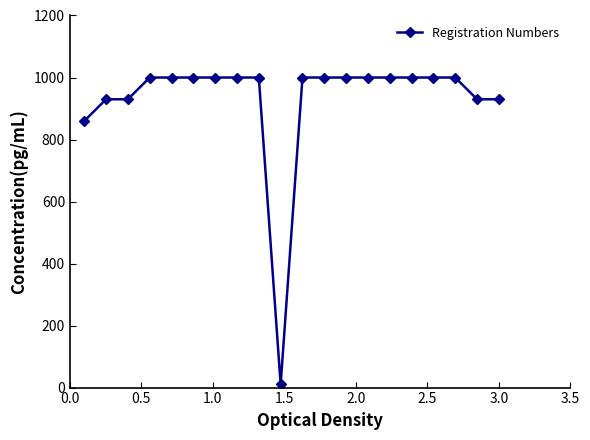

What is the value of the 5th point from the left?

1000.0